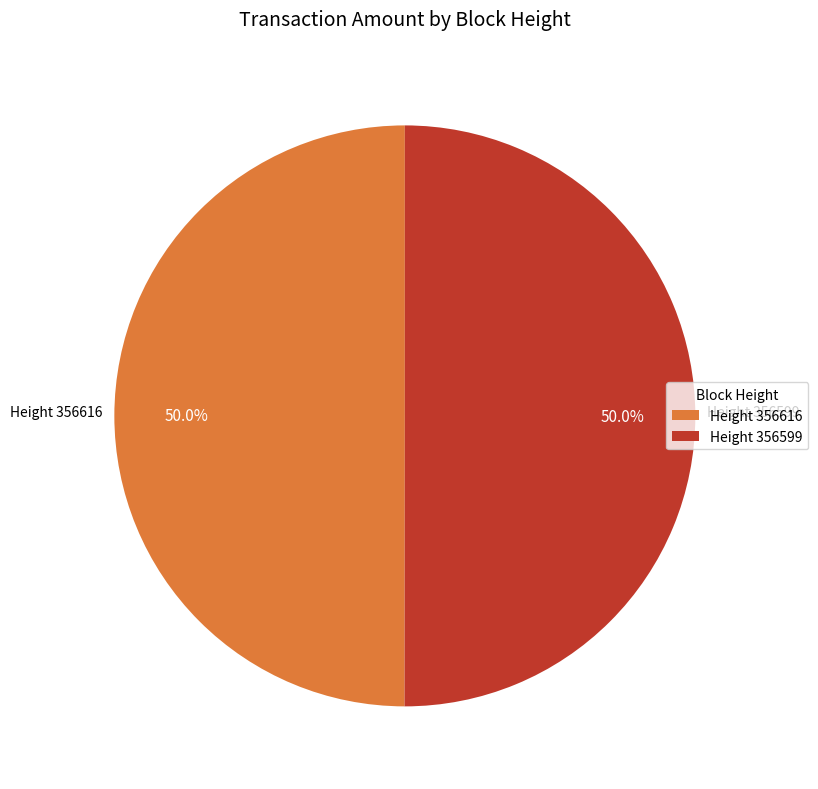

What is the ratio of the value at Height 356599 to the value at Height 356616?

1.0